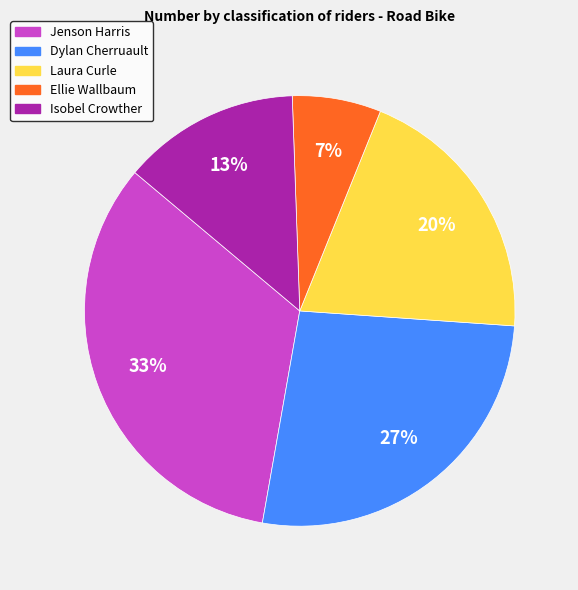

Combined, do Isobel Crowther and Jenson Harris account for over 50%?

No